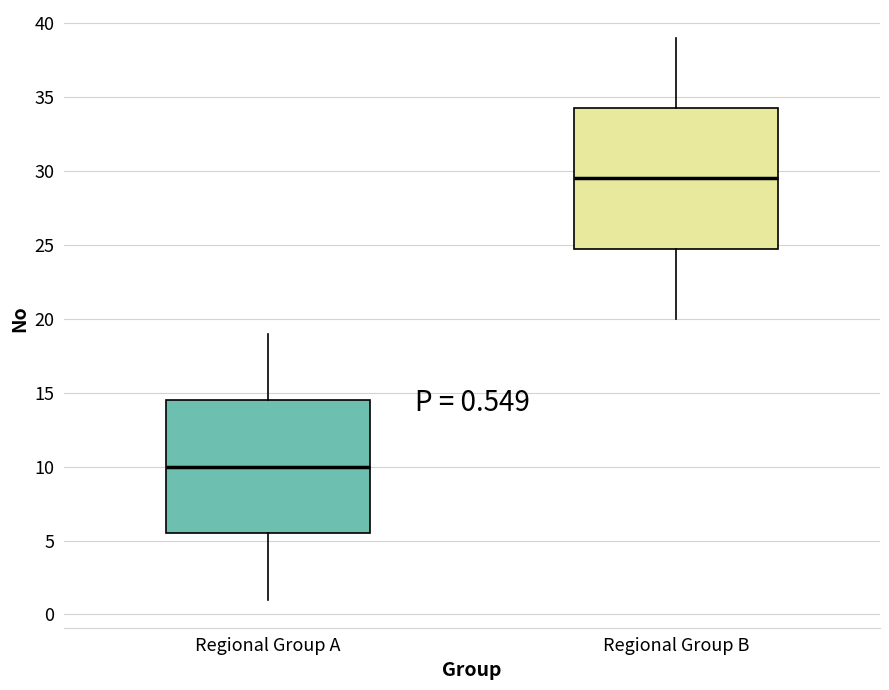

Which box's median line is the lowest?

Regional Group A